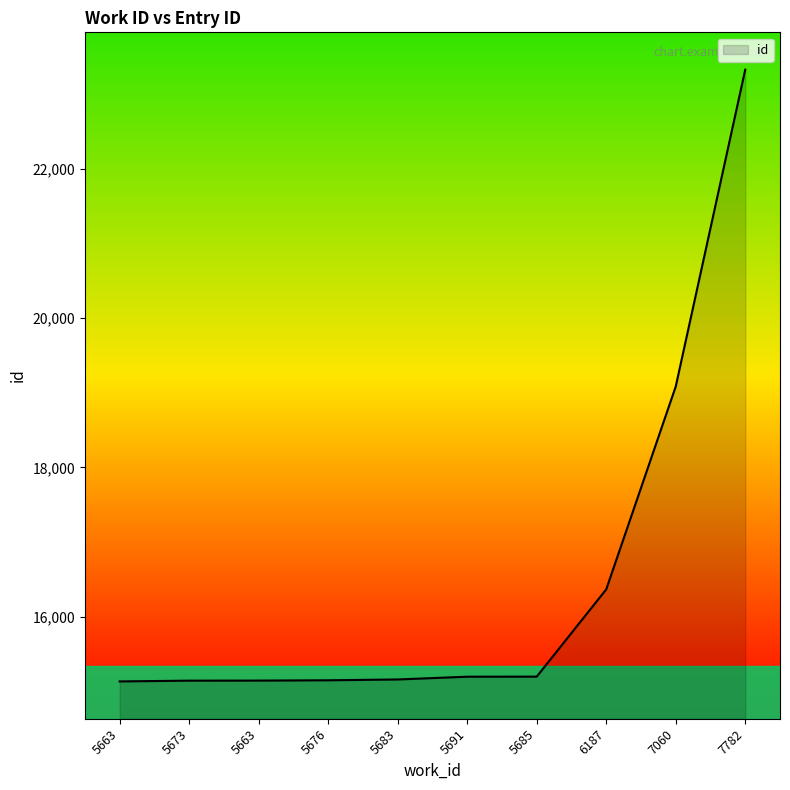

True or false: there are more than 2 points higher than both neighbors.

False